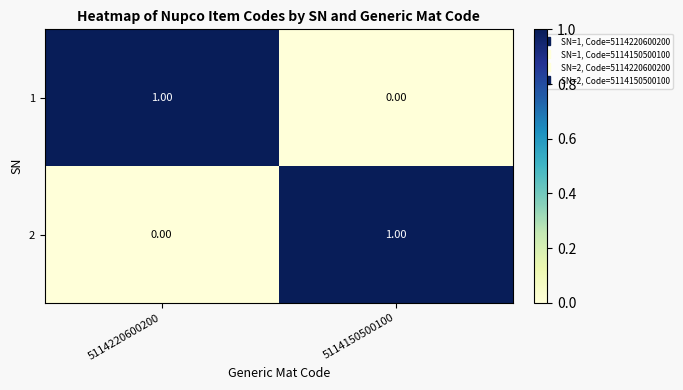

Is the value of 1 at 5114220600200 greater than the value of 2 at 5114220600200?

Yes